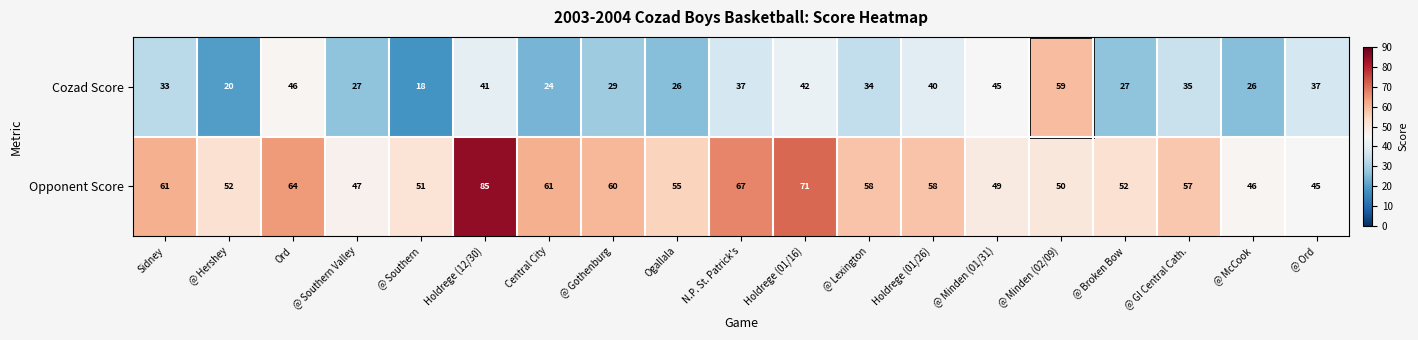

At how many categories does at least one series exceed 42?

19